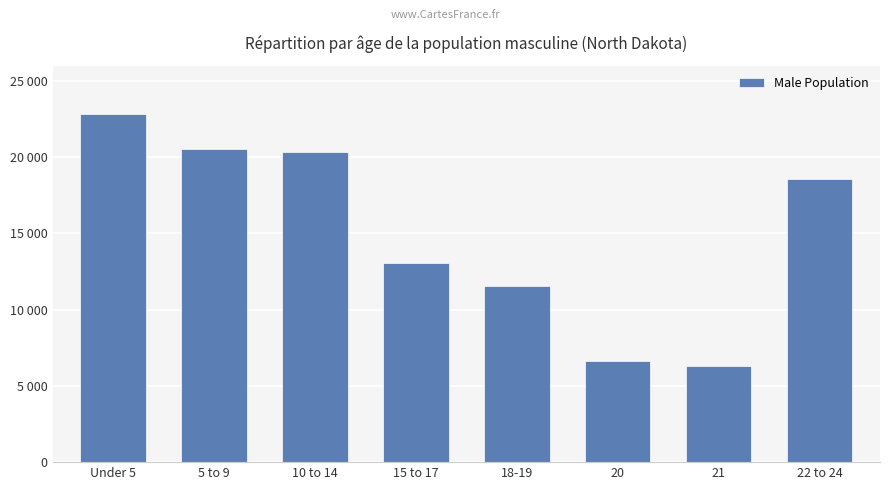

Reading left to right, transcribe all the data shown in this chart.

22821	20520	20361	13086	11540	6652	6332	18546